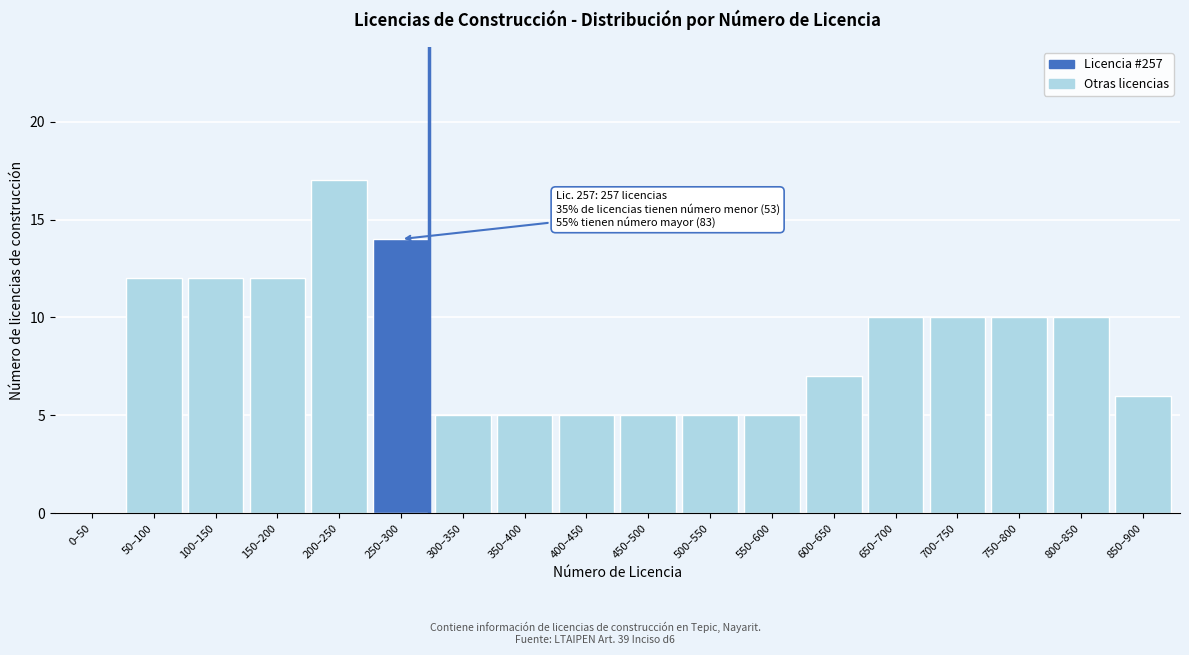

Reading right to left, what are all the values shown in this chart?

850–900=6	800–850=10	750–800=10	700–750=10	650–700=10	600–650=7	550–600=5	500–550=5	450–500=5	400–450=5	350–400=5	300–350=5	250–300=14	200–250=17	150–200=12	100–150=12	50–100=12	0–50=0